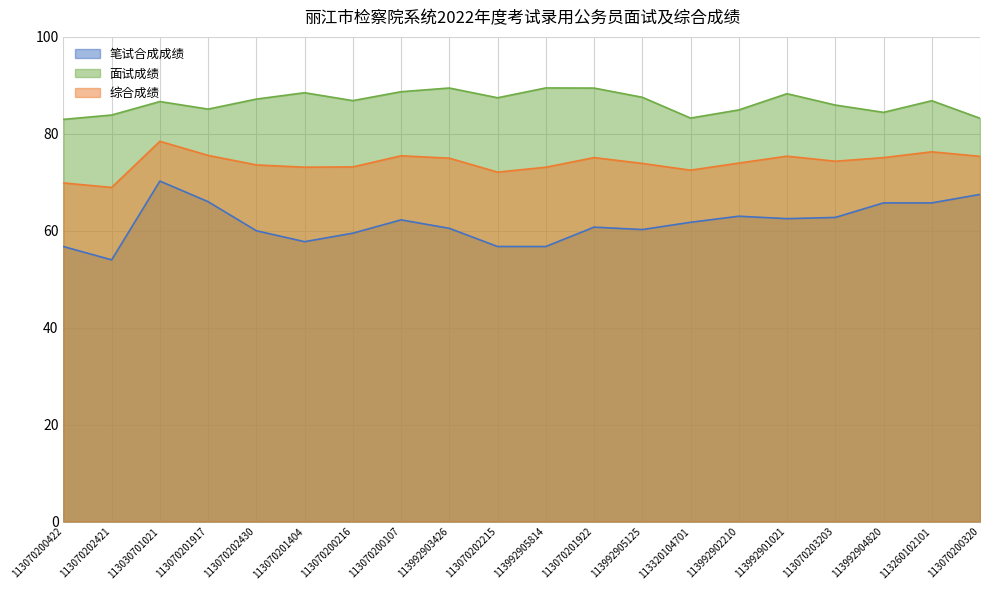

At which category is the sum across all series the highest?

113030701021